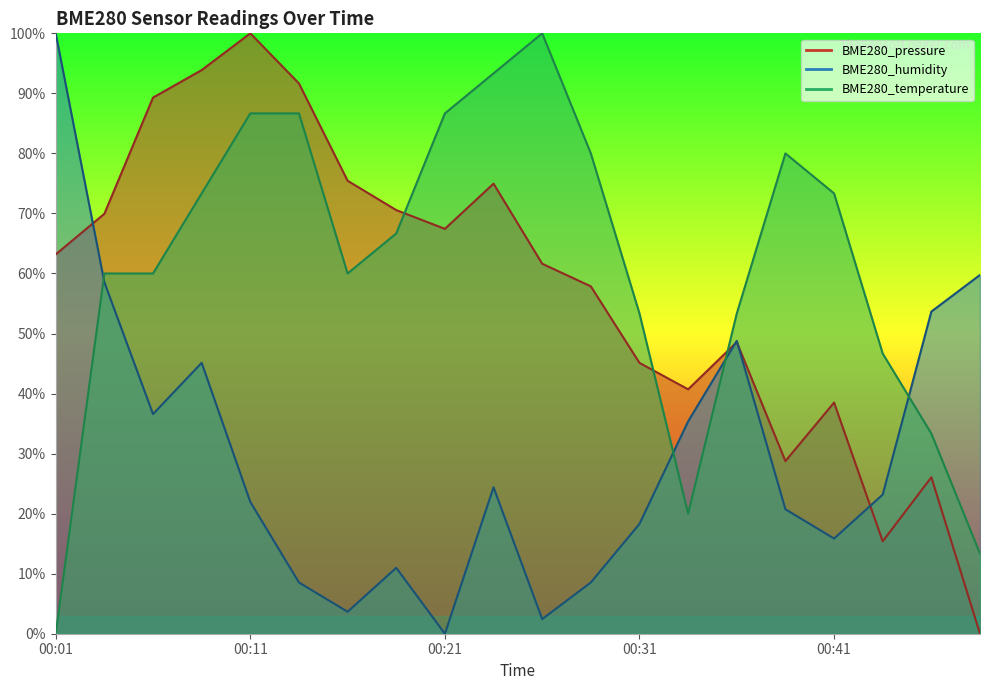

At which category is the sum across all series the highest?

00:08